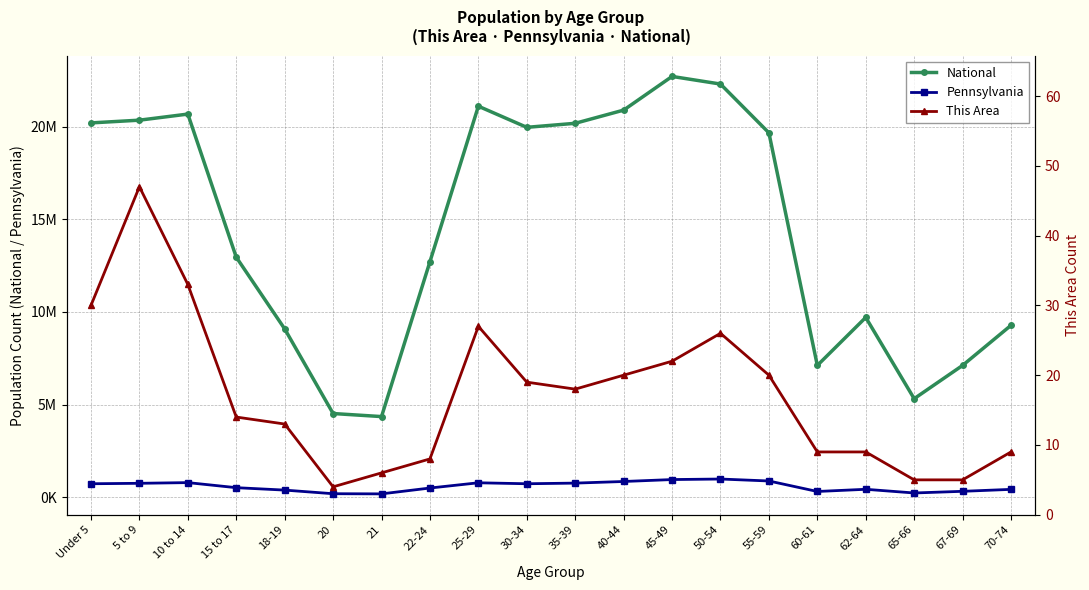

True or false: This Area has a value of 20 at 15 to 17.

False